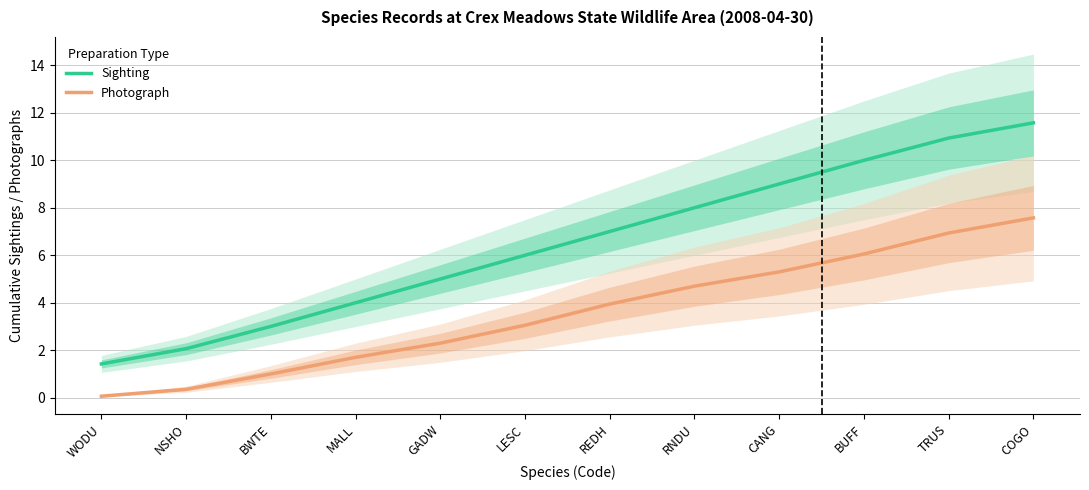

What is the sum of the Sighting values at NSHO and COGO?

13.6